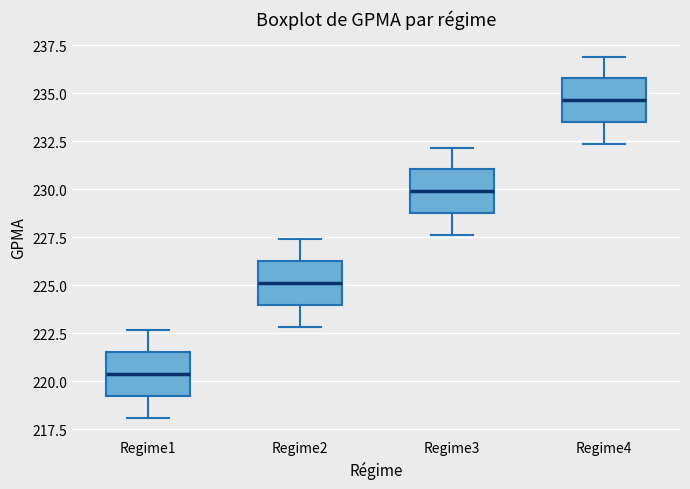

Reading left to right, read every box against the y-axis: the position of its median line, the range the box covers, and the ends of its whiskers. The values are not printed on the chart, so give them approximately, as read against the axis.

Regime1: median 220.5, box 219.0 to 221.5, whiskers 218.0 to 222.5
Regime2: median 225.0, box 224.0 to 226.5, whiskers 223.0 to 227.5
Regime3: median 230.0, box 228.5 to 231.0, whiskers 227.5 to 232.0
Regime4: median 234.5, box 233.5 to 236.0, whiskers 232.5 to 237.0